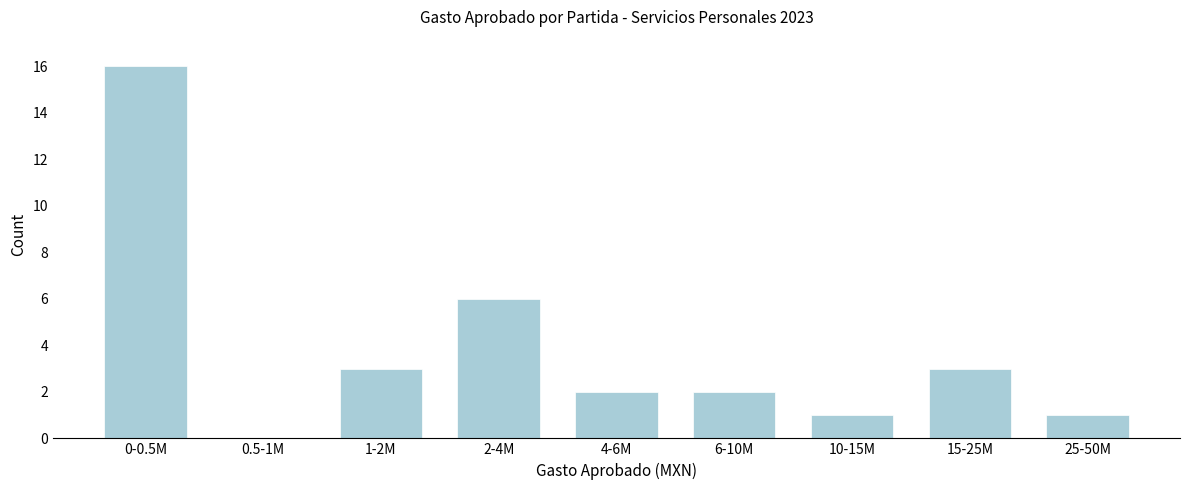

Reading left to right, list all the values displayed in this chart.

0-0.5M=16	0.5-1M=0	1-2M=3	2-4M=6	4-6M=2	6-10M=2	10-15M=1	15-25M=3	25-50M=1